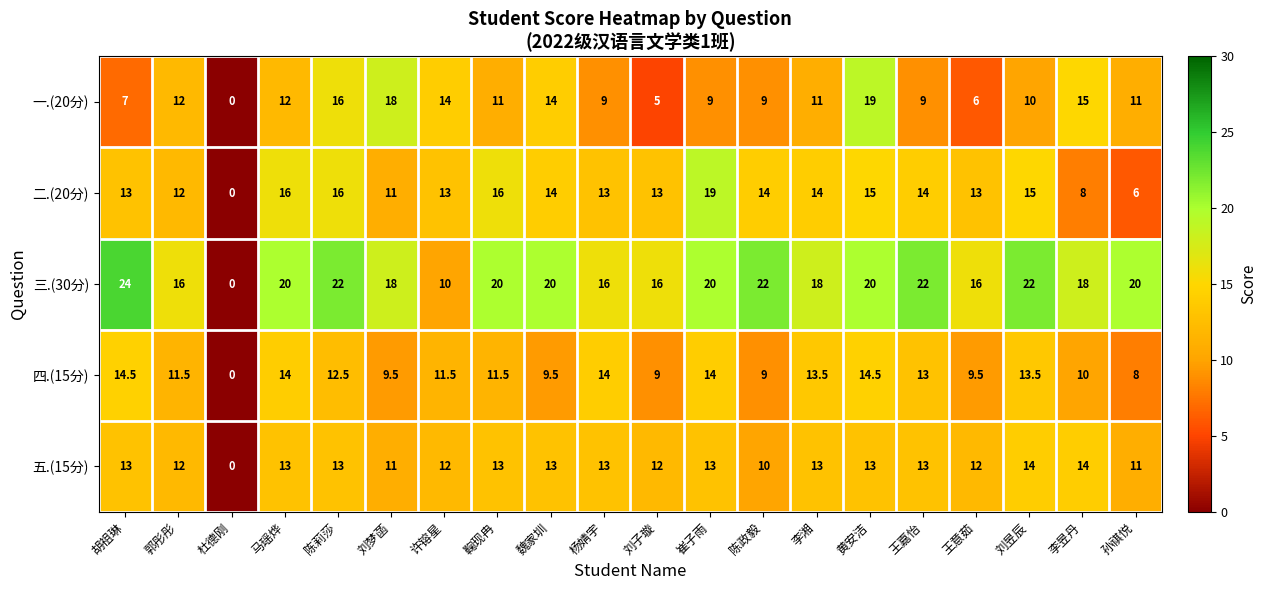

Rank the series at 鞠现冉 from lowest to highest value.

一.(20分), 四.(15分), 五.(15分), 二.(20分), 三.(30分)